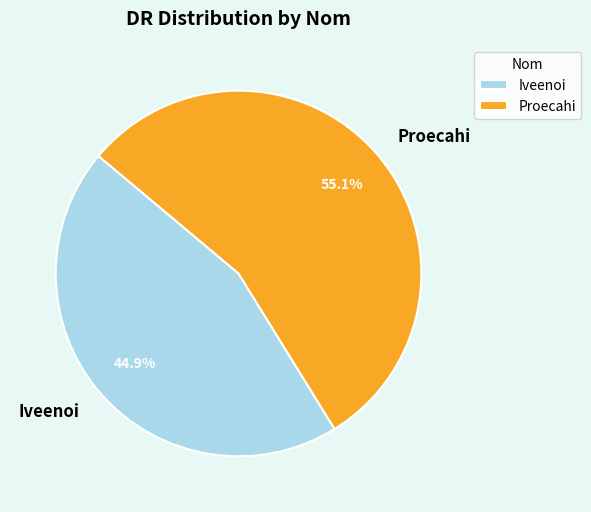

Combined, do Proecahi and Iveenoi account for over 50%?

Yes